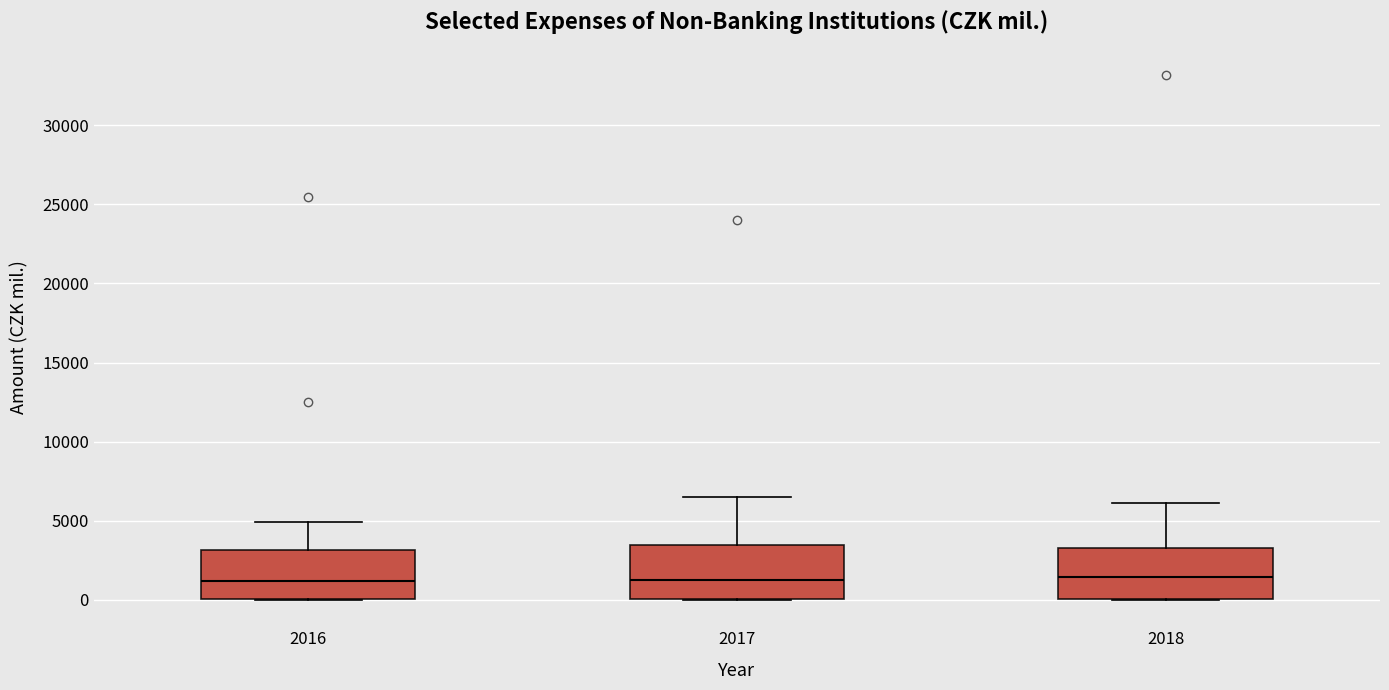

Reading left to right, transcribe this box plot: for each box, give where its median line is, the range the box spans, and where its two whiskers end, as read against the y-axis. The values are not printed on the chart, so give them approximately, as read against the axis.

2016: median 1000, box 0 to 3000, whiskers 0 to 5000
2017: median 1000, box 0 to 3500, whiskers 0 to 6500
2018: median 1500, box 0 to 3500, whiskers 0 to 6000